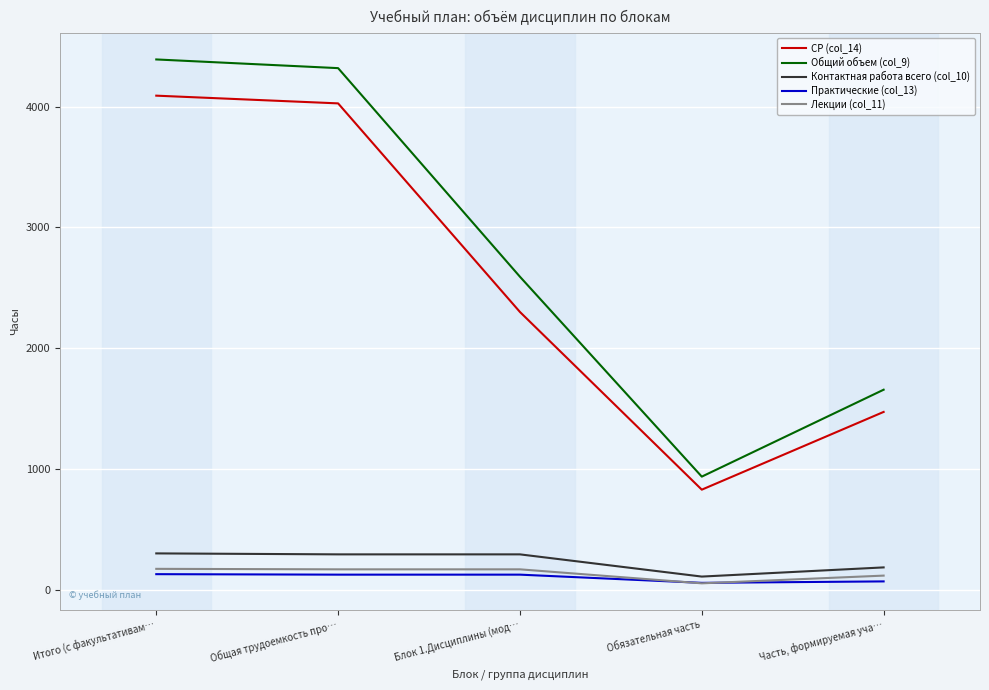

Which series has the largest range (max minus min)?

Общий объем (col_9)